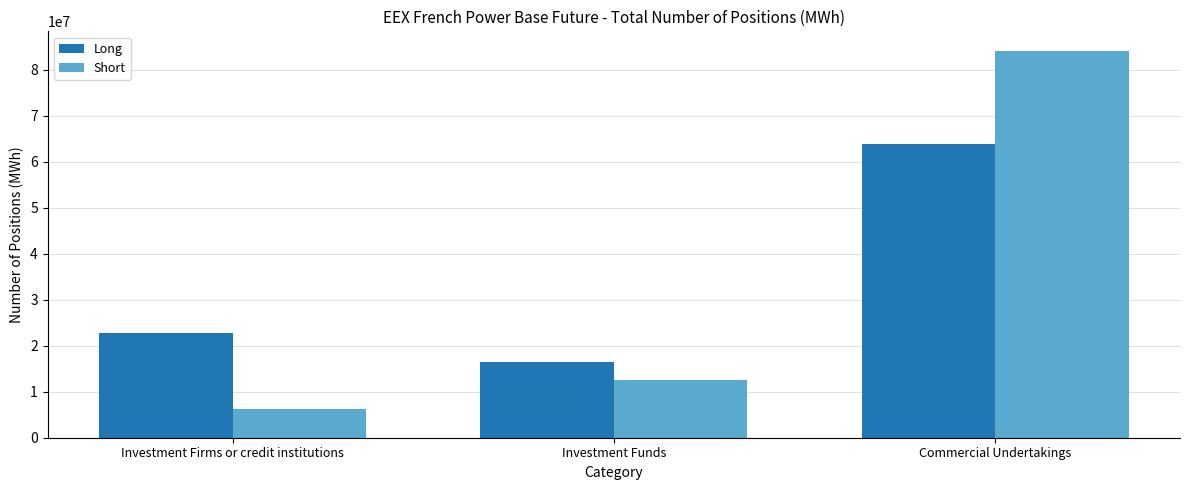

What is the difference between the Short values at Commercial Undertakings and Investment Funds?

71525148